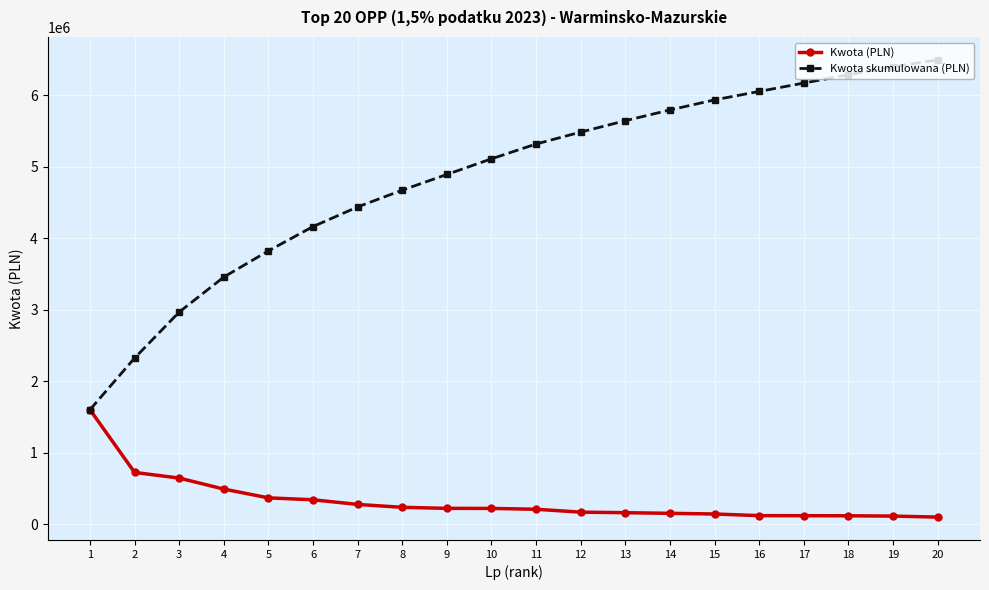

List the series in order of their overall mean, highest first.

Kwota skumulowana (PLN), Kwota (PLN)